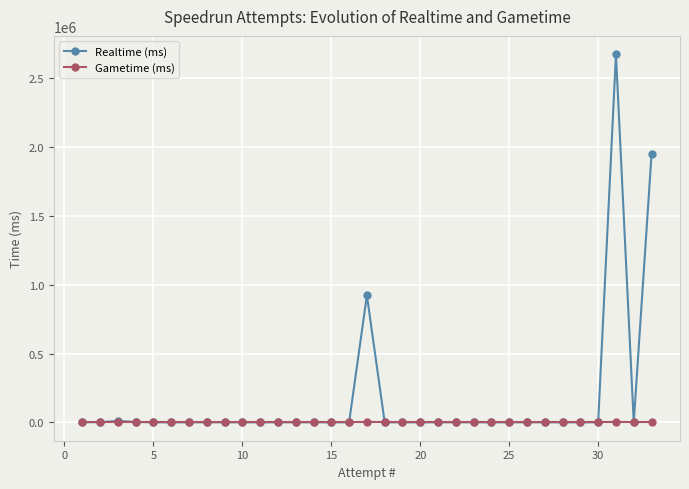

List the series in order of their peak value, highest first.

Realtime (ms), Gametime (ms)